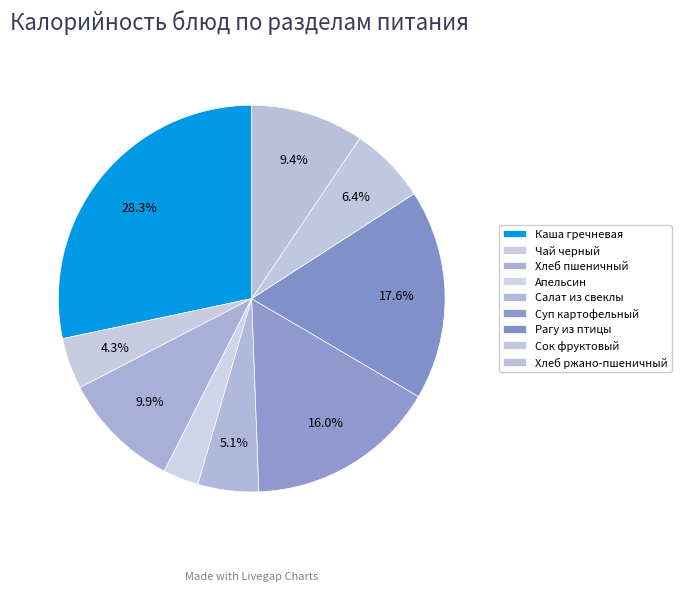

Count the number of slices in the pie.

9